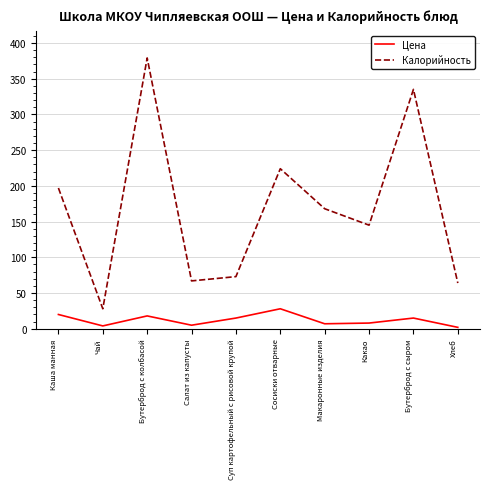

What is the approximate value of Цена at Суп картофельный с рисовой крупой?

15